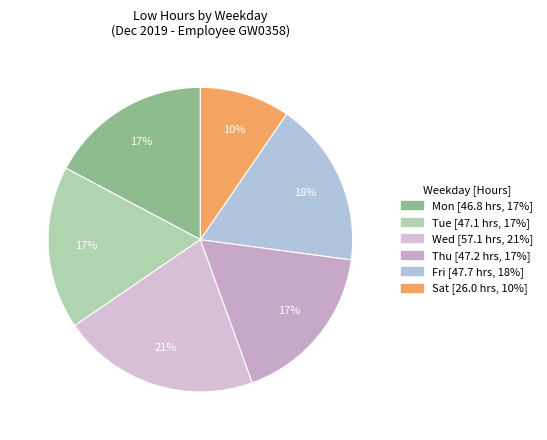

To the nearest percent, what is the difference between the largest and smallest slice percentages?

11%